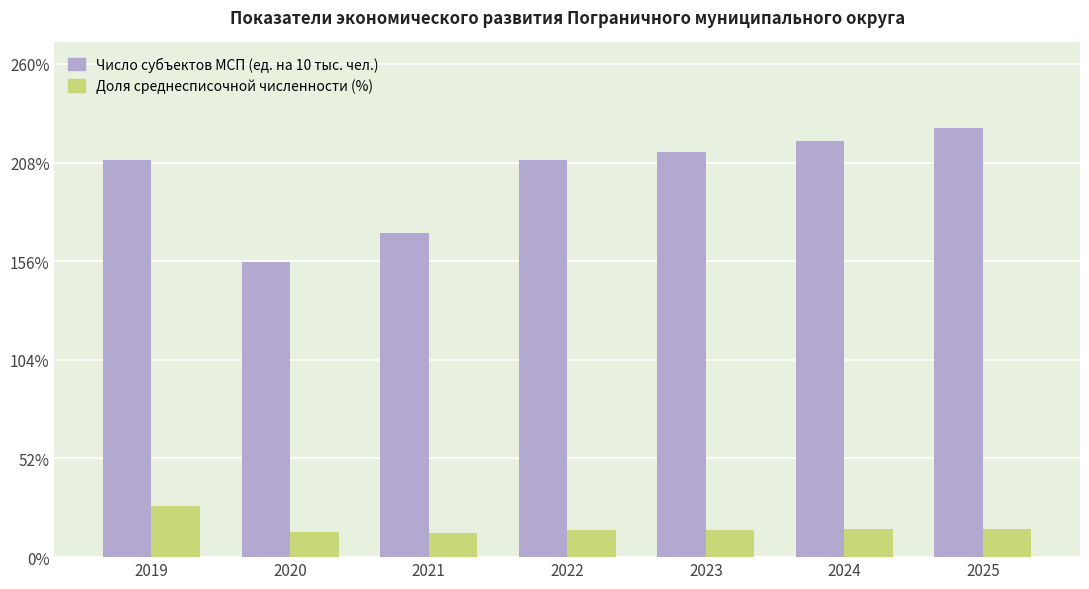

Which series has the widest spread of values?

Число субъектов МСП (ед. на 10 тыс. чел.)